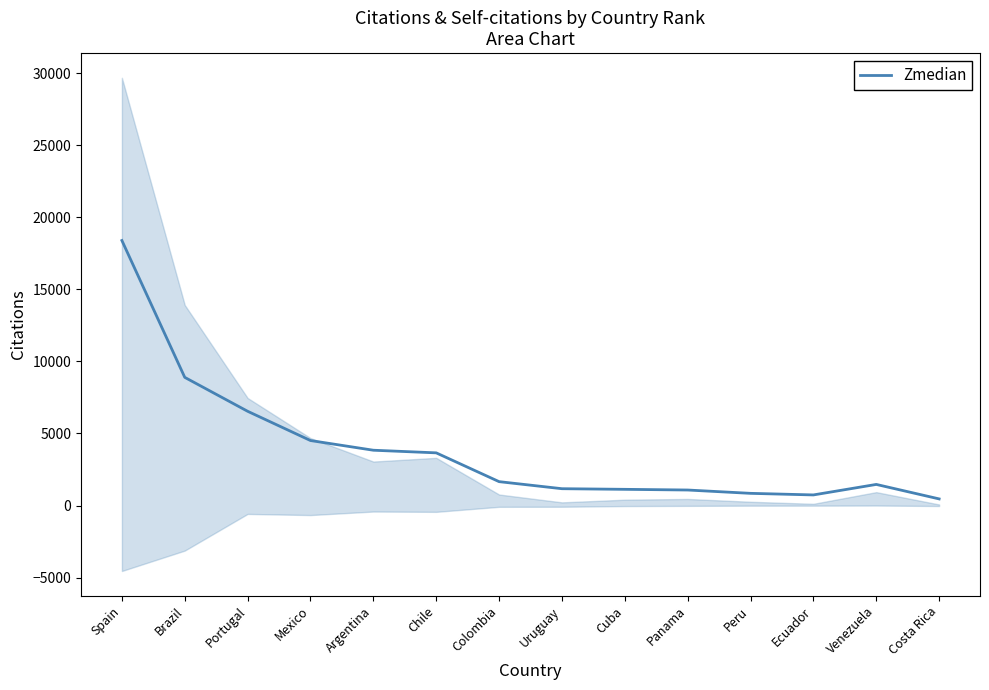

What is the average value?

3881.1